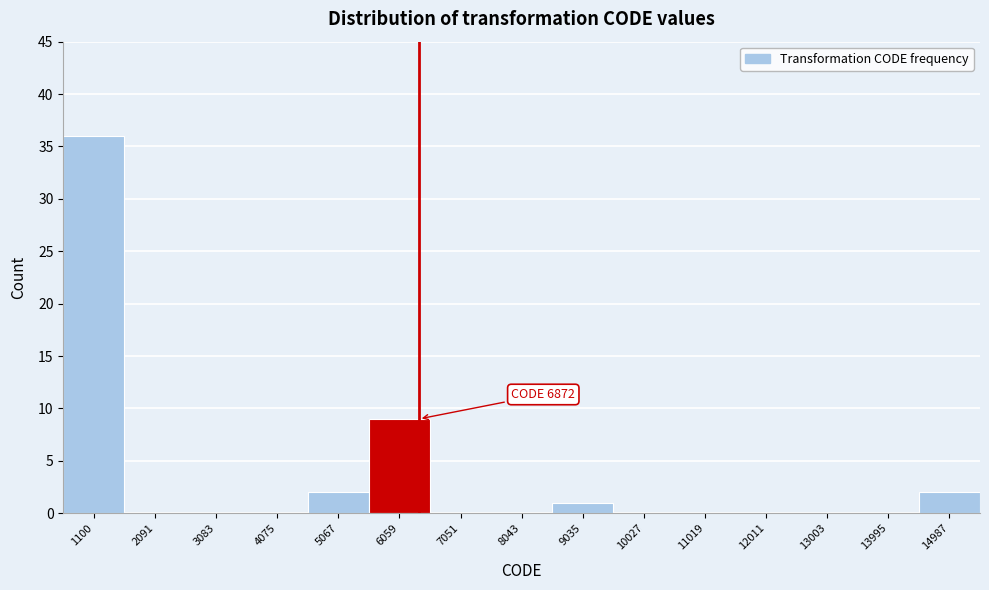

Reading left to right, extract all data points from this chart.

1100=36	2091=0	3083=0	4075=0	5067=2	6059=9	7051=0	8043=0	9035=1	10027=0	11019=0	12011=0	13003=0	13995=0	14987=2